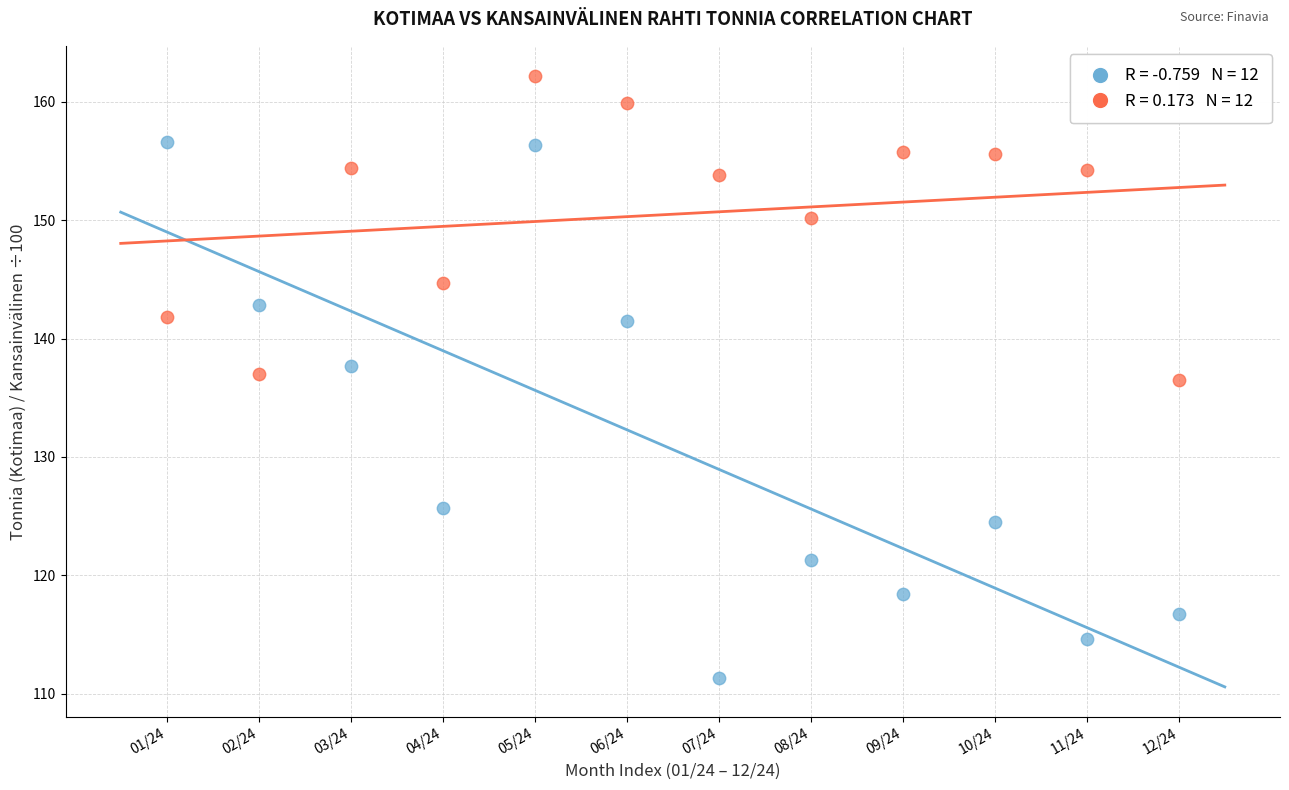

Across all data points, what is the range of X values (max minus min)?

11.0